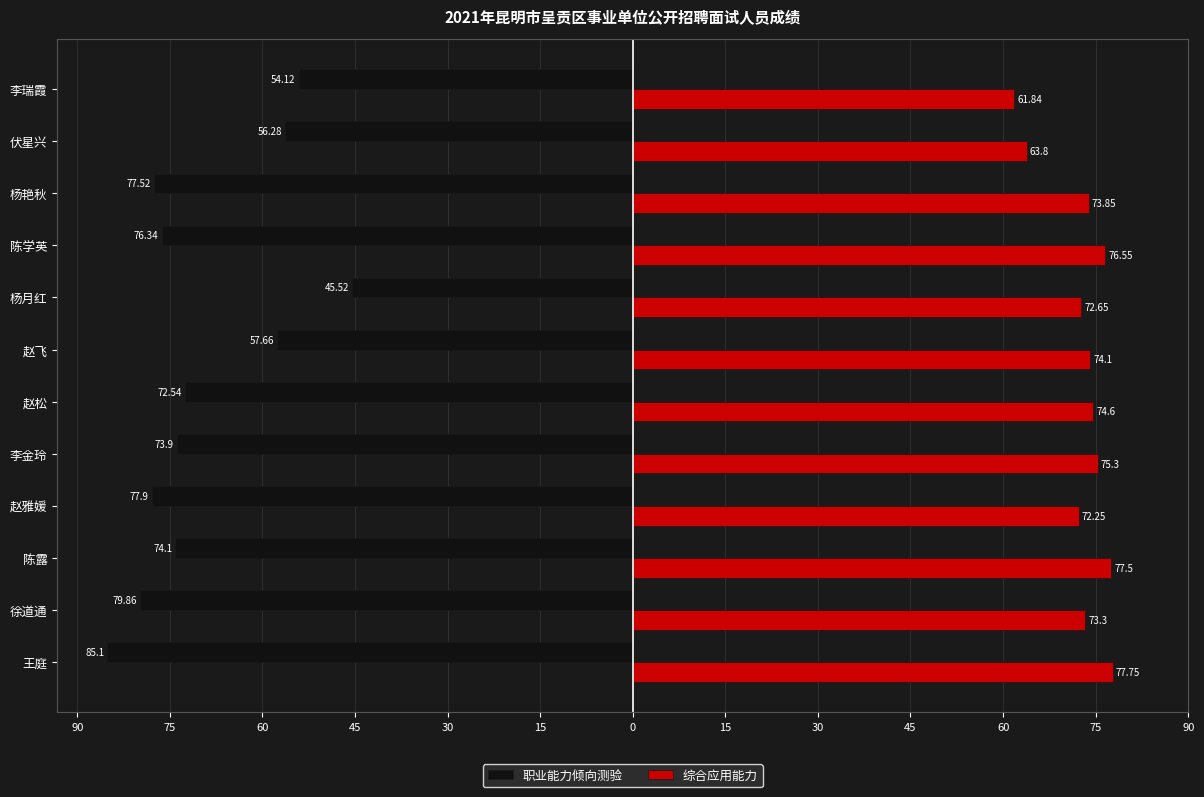

Rank the series by their average value, from lowest to highest.

职业能力倾向测验, 综合应用能力